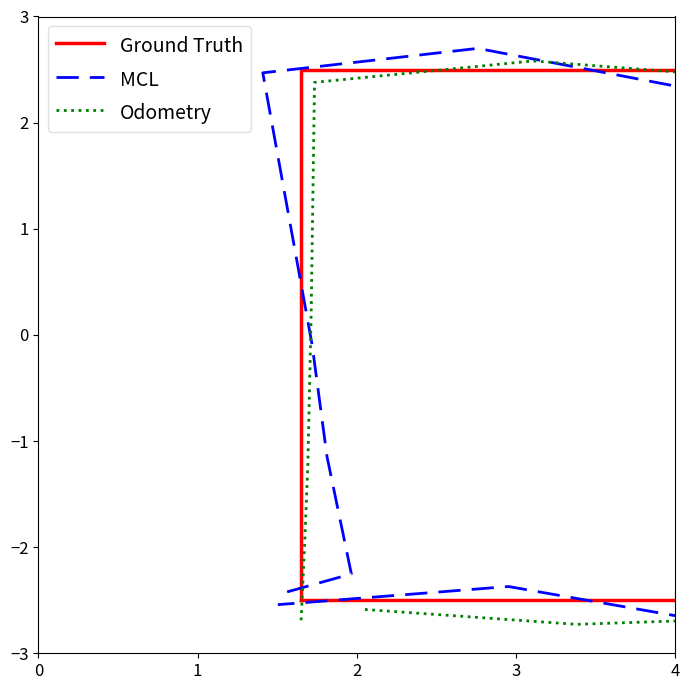

How many values in Ground Truth are below zero?

10